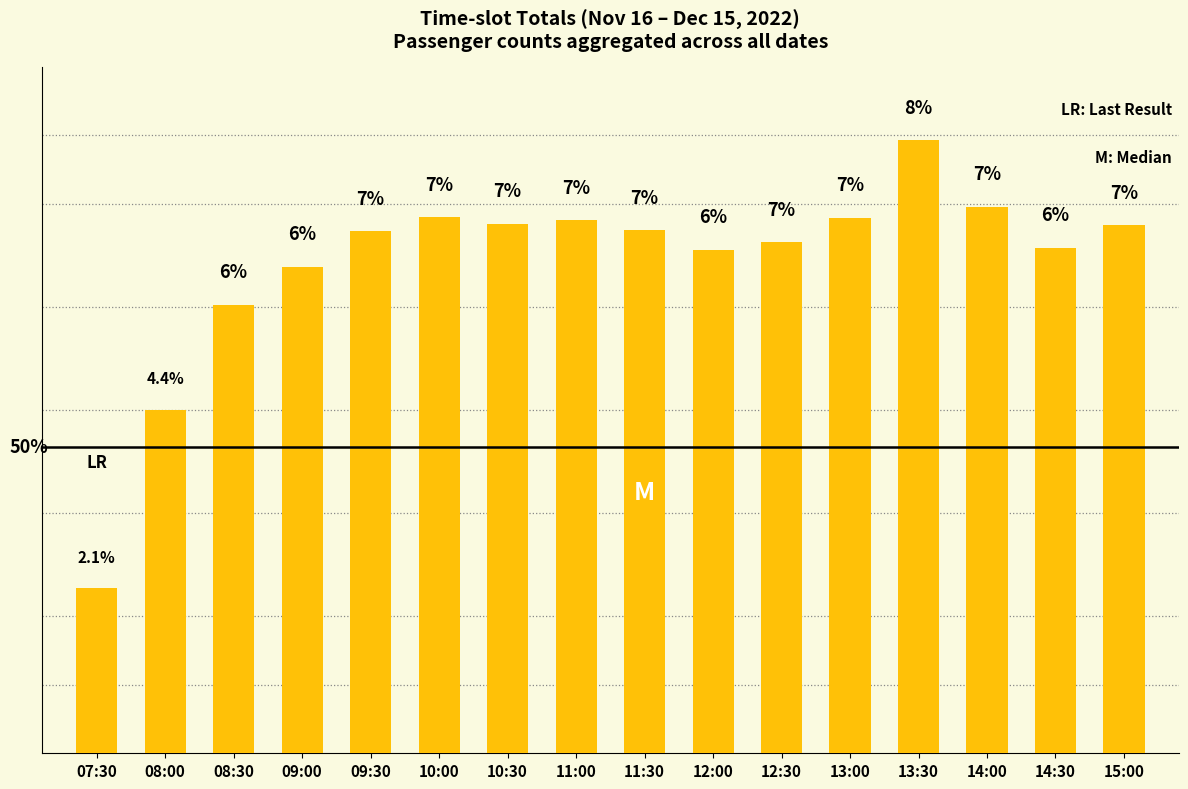

At which category does the chart reach its peak across all series?

13:30